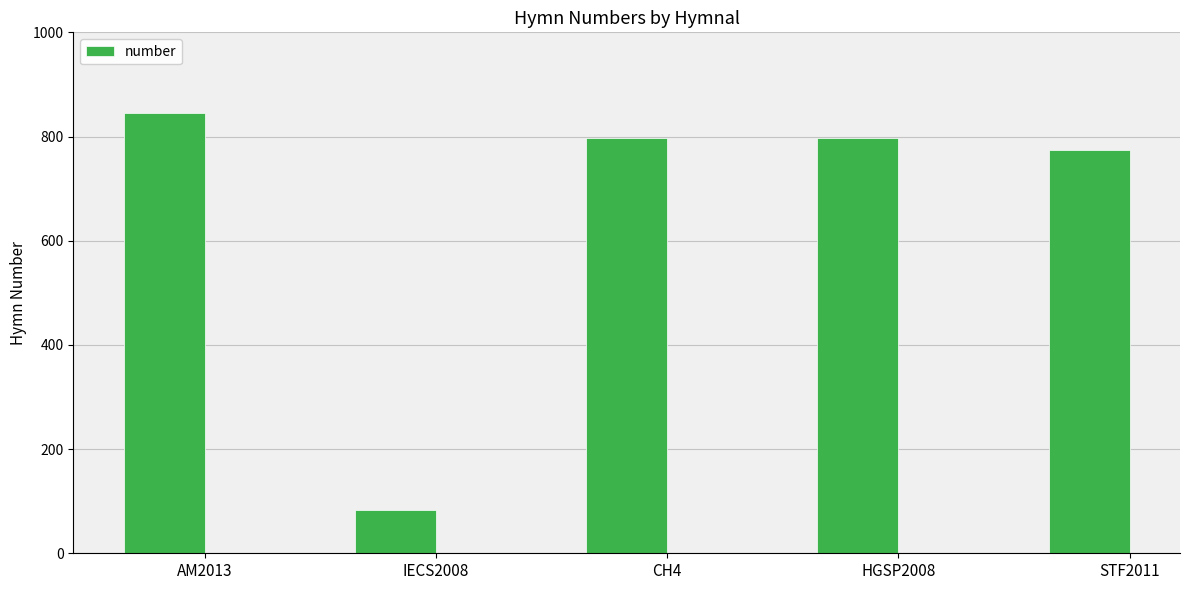

How many data points are less than 798?

2